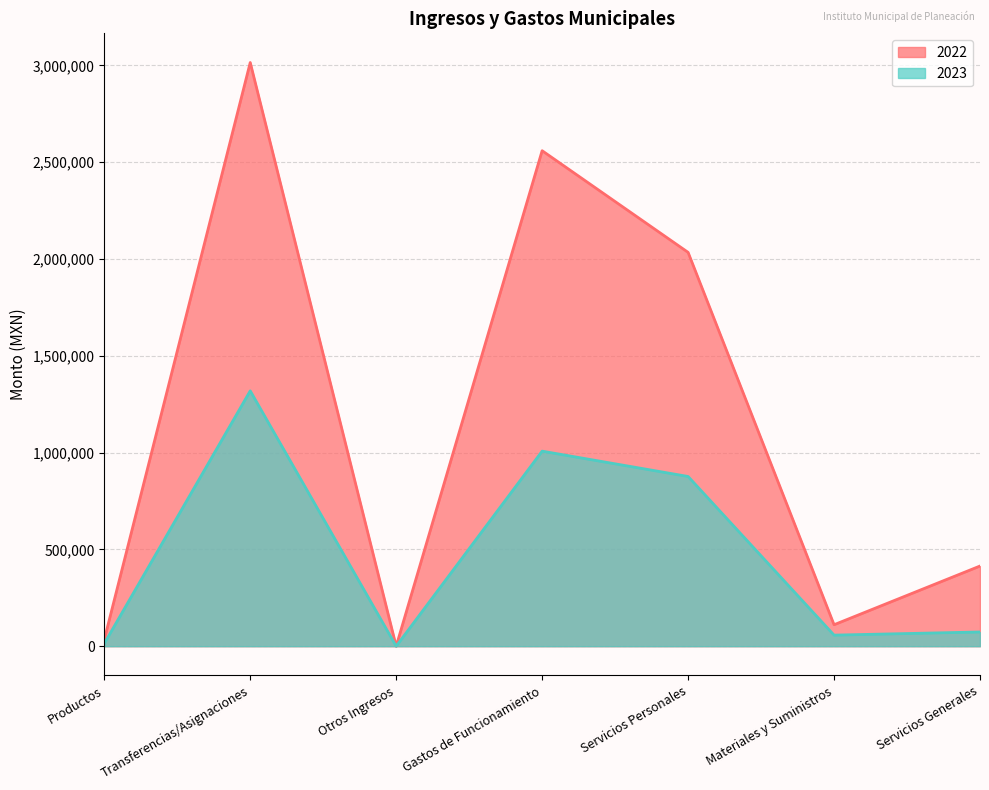

How many values in 2023 are above zero?

6